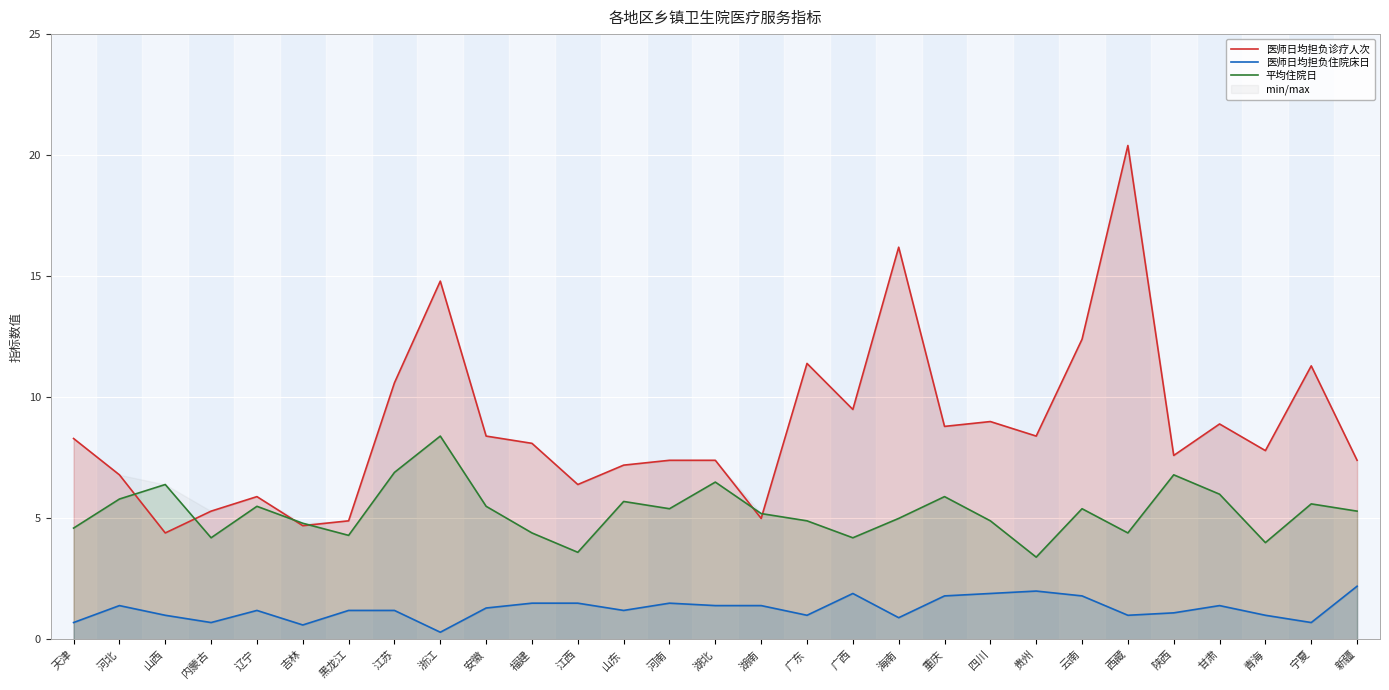

In 医师日均担负诊疗人次, how many points are higher than both neighbors (excluding endpoints)?

8